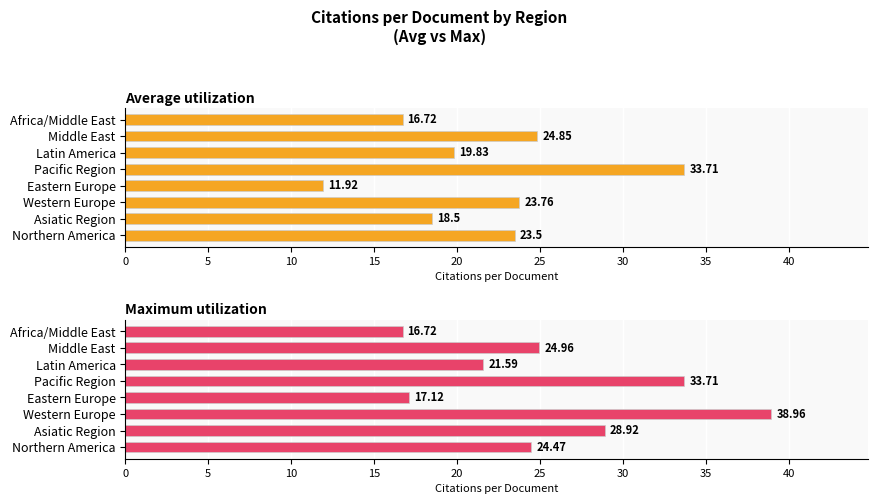

What is the average value of the Maximum utilization series?

25.8